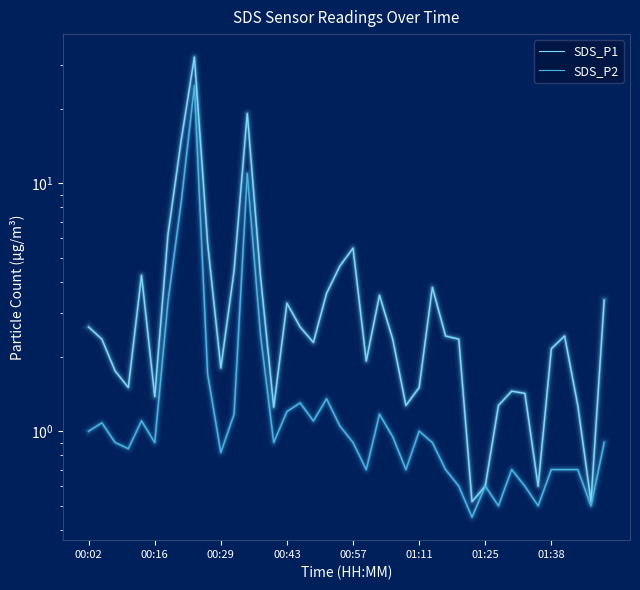

Which series has the largest range (max minus min)?

SDS_P1